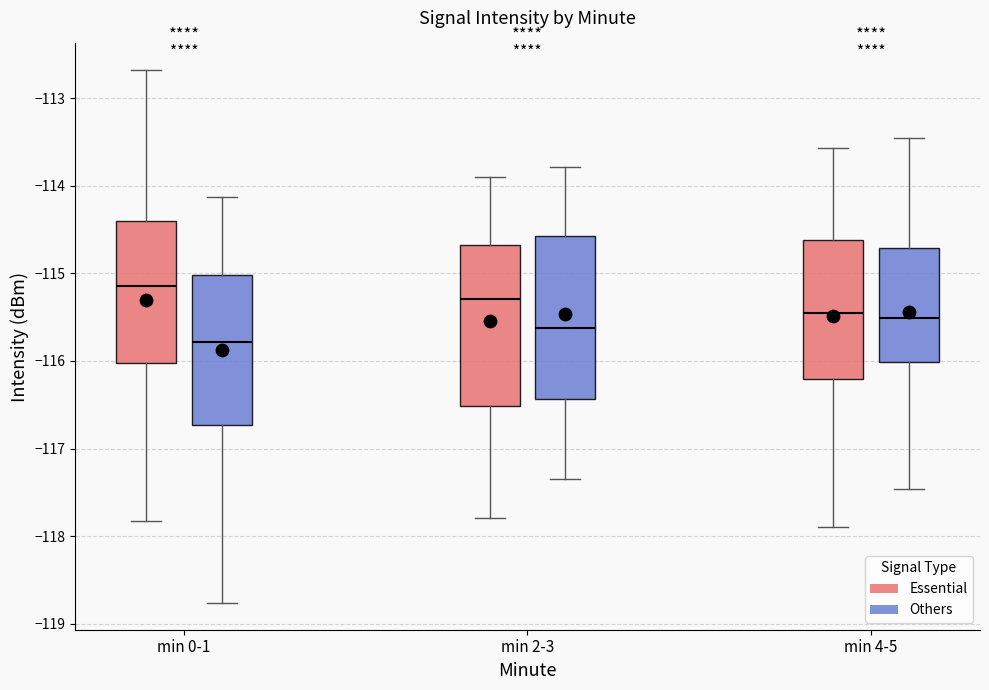

Reading left to right, transcribe this box plot: for each box, give where its median line is, the range the box spans, and where its two whiskers end, as read against the y-axis. The values are not printed on the chart, so give them approximately, as read against the axis.

min 0-1 (Essential): median -115.1, box -116.0 to -114.4, whiskers -117.8 to -112.7
min 0-1 (Others): median -115.8, box -116.7 to -115.0, whiskers -118.8 to -114.1
min 2-3 (Essential): median -115.3, box -116.5 to -114.7, whiskers -117.8 to -113.9
min 2-3 (Others): median -115.6, box -116.4 to -114.6, whiskers -117.3 to -113.8
min 4-5 (Essential): median -115.5, box -116.2 to -114.6, whiskers -117.9 to -113.6
min 4-5 (Others): median -115.5, box -116.0 to -114.7, whiskers -117.5 to -113.5